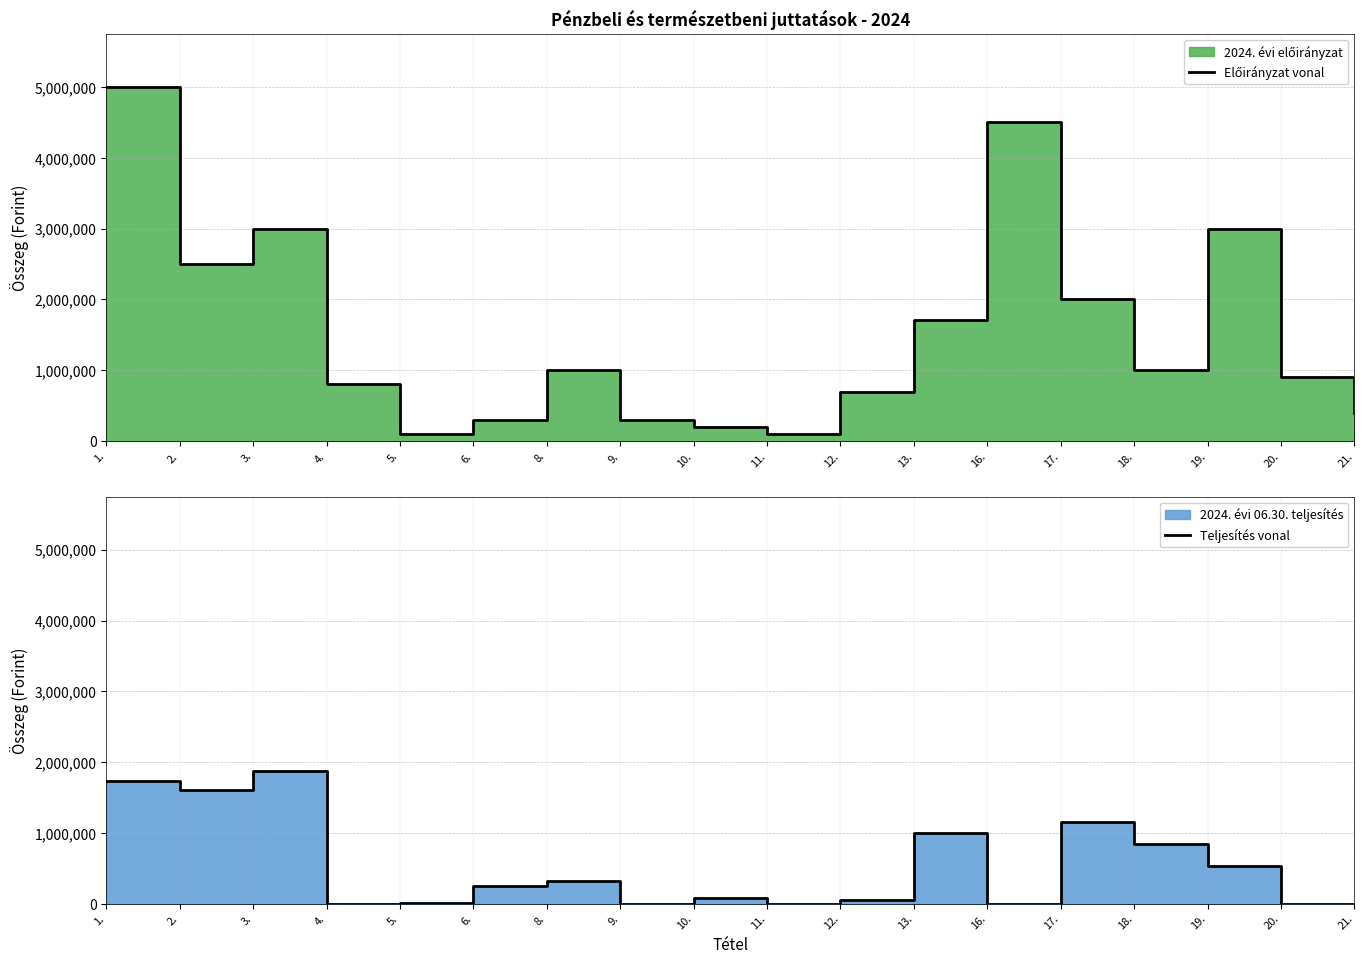

Between 2. and 5., which series saw the biggest shift?

Előirányzat vonal